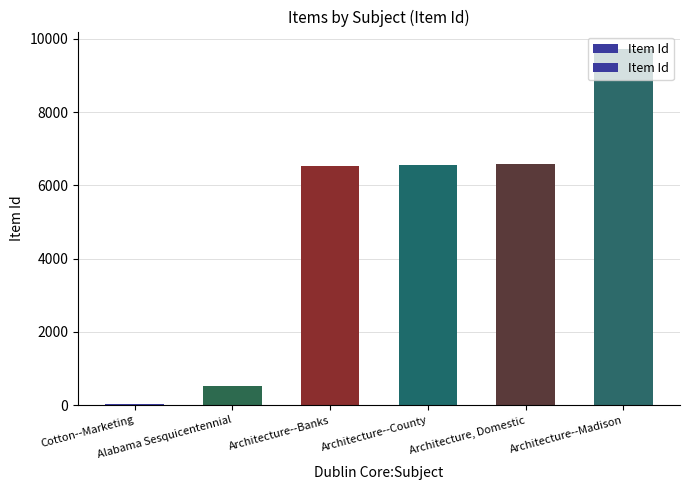

What is the maximum value shown in the chart?

9712